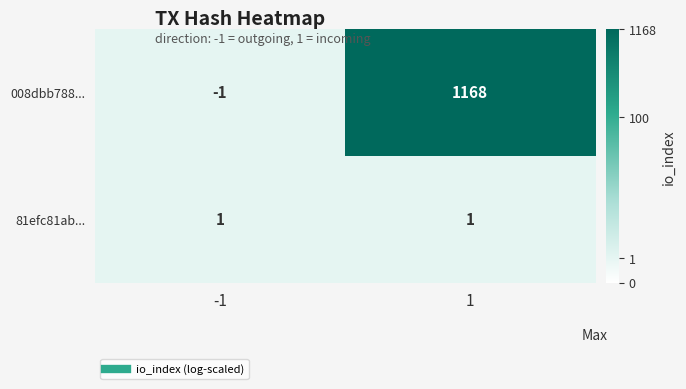

At how many categories does at least one series exceed 2?

1